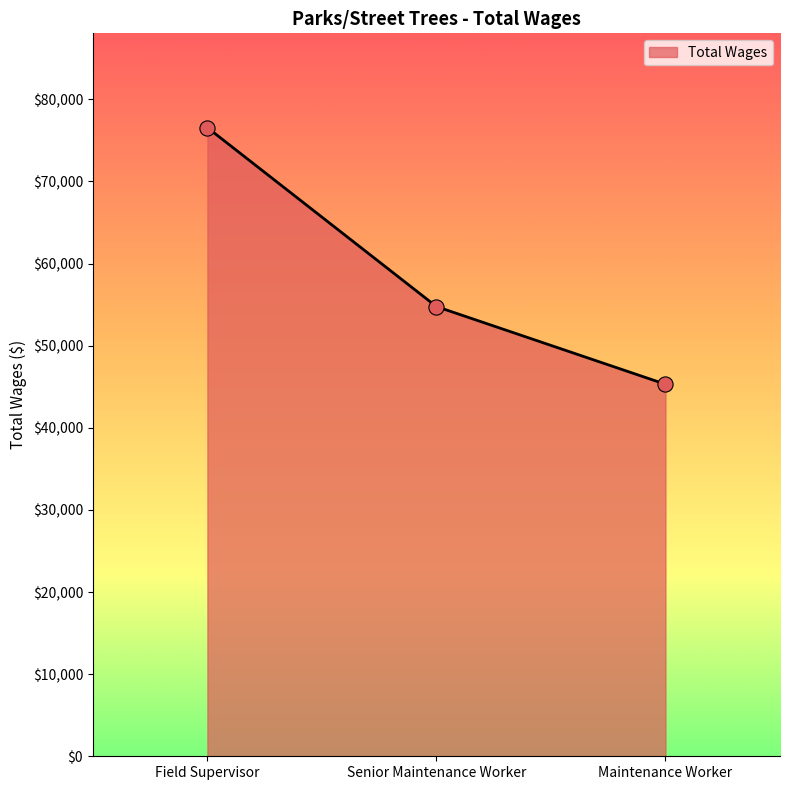

What is the change in value from Field Supervisor to Senior Maintenance Worker?

-21791